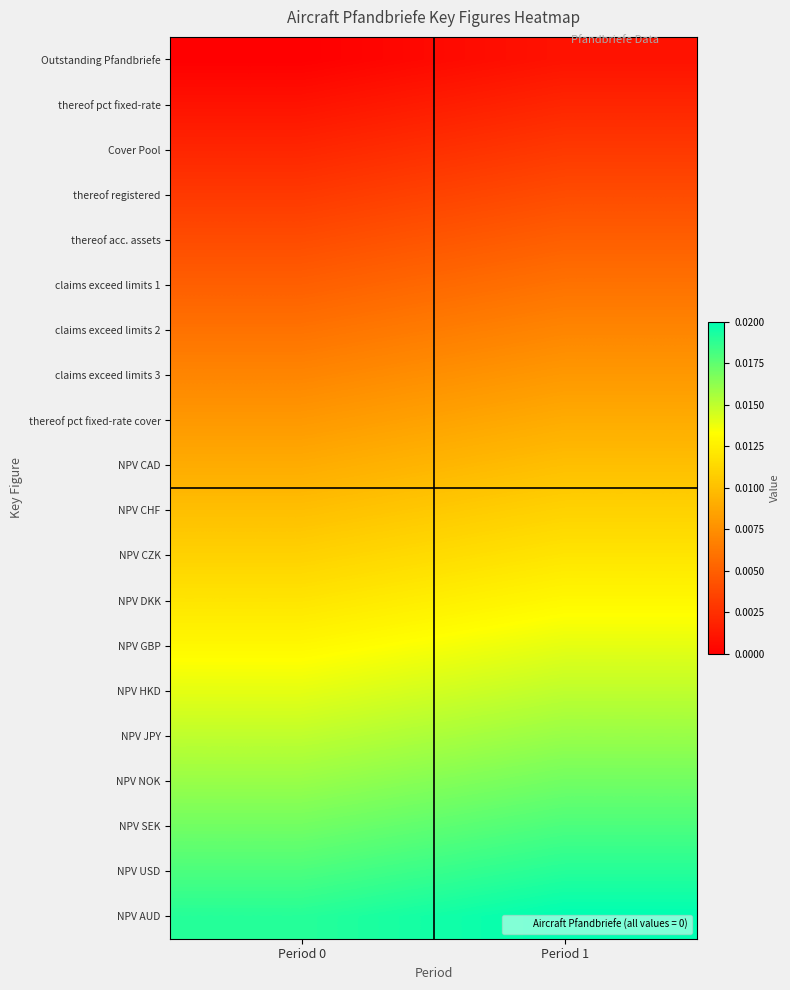

Between Period 0 and Period 1, which is larger?

Period 1